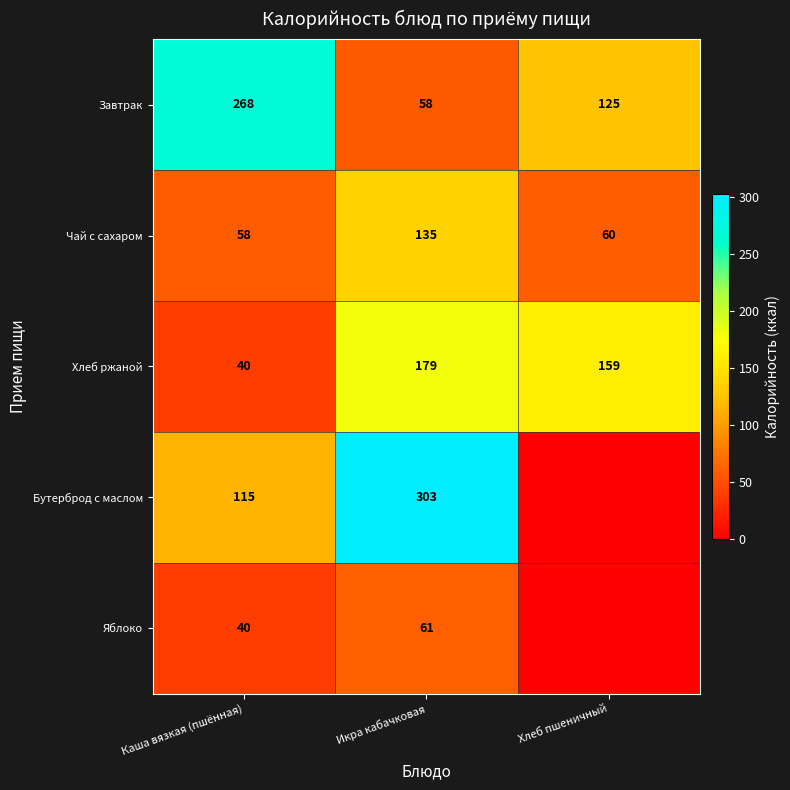

What is the difference between the Бутерброд с маслом values at Каша вязкая (пшённая) and Икра кабачковая?

188